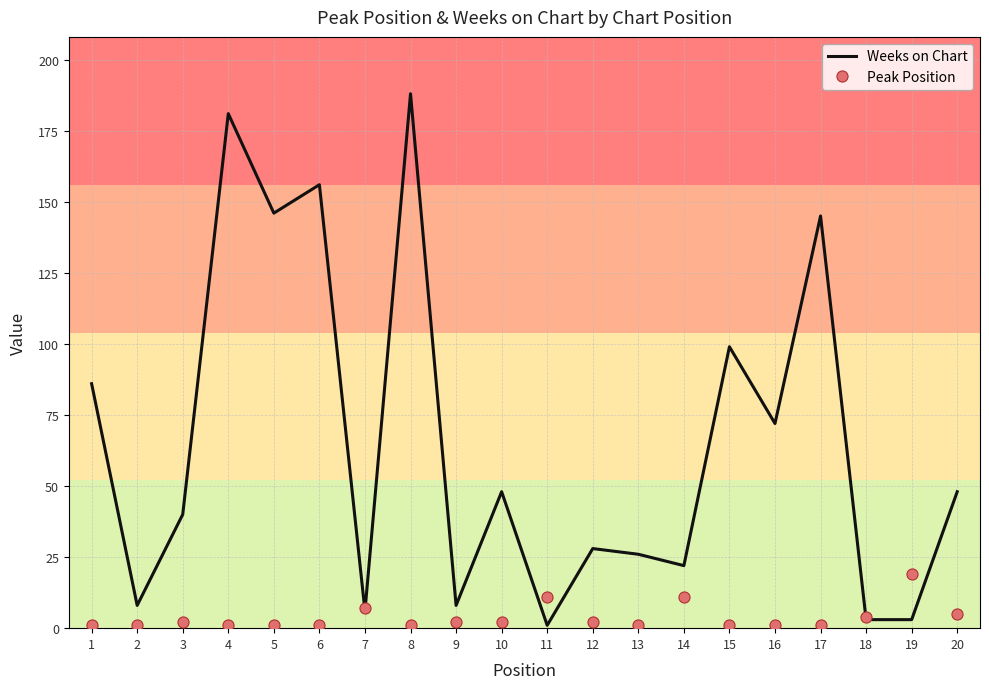

What is the average value of the Weeks on Chart series?

66